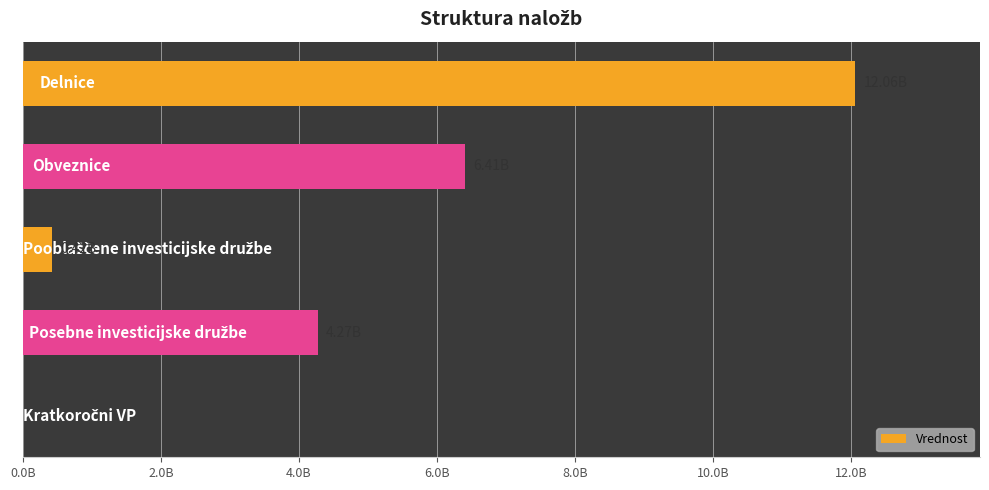

Are the bars horizontal?

Yes